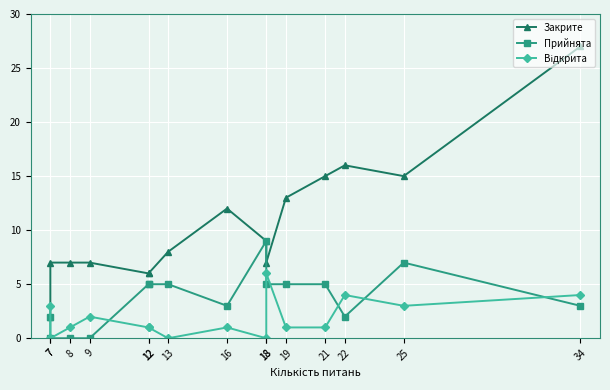

List the series in order of their peak value, highest first.

Закрите, Прийнята, Відкрита